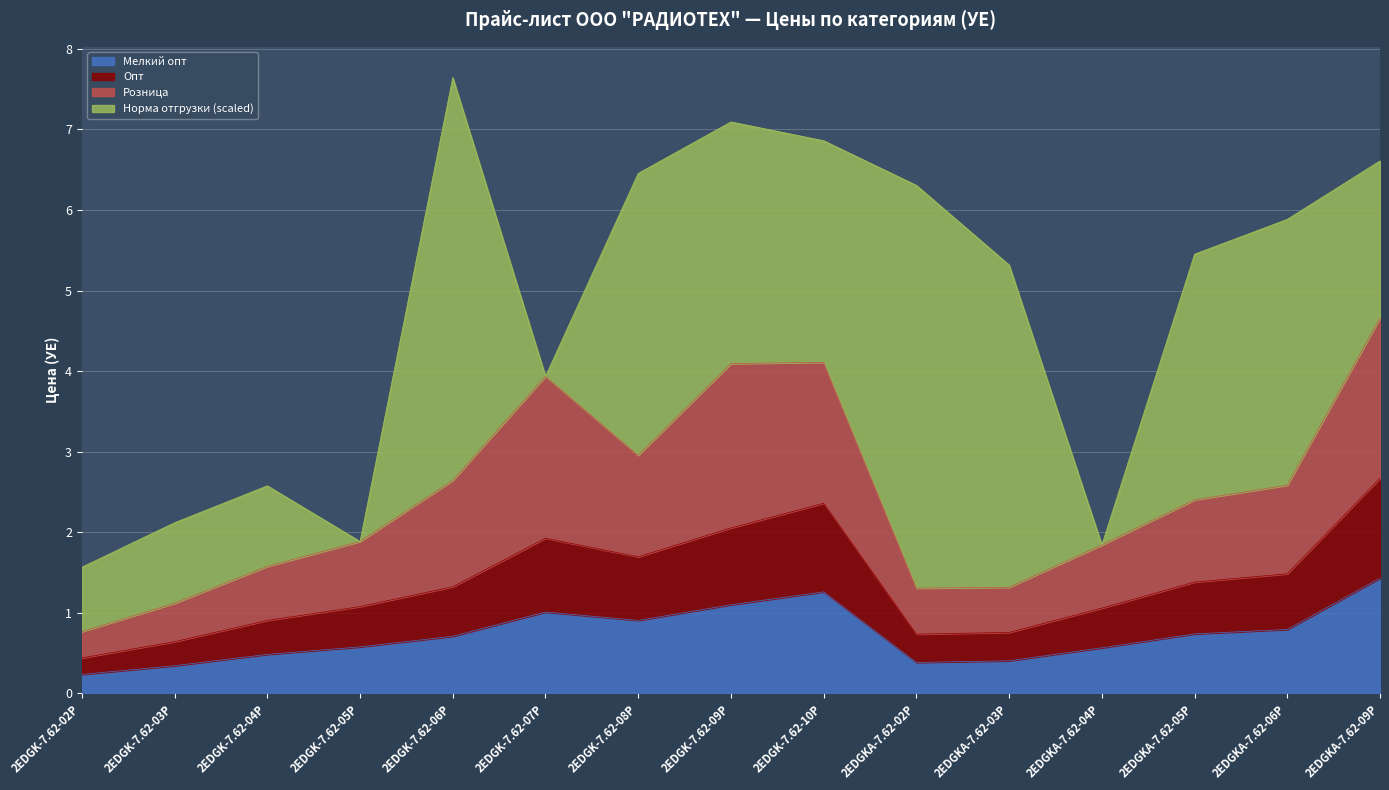

How many lines are shown in the chart?

4